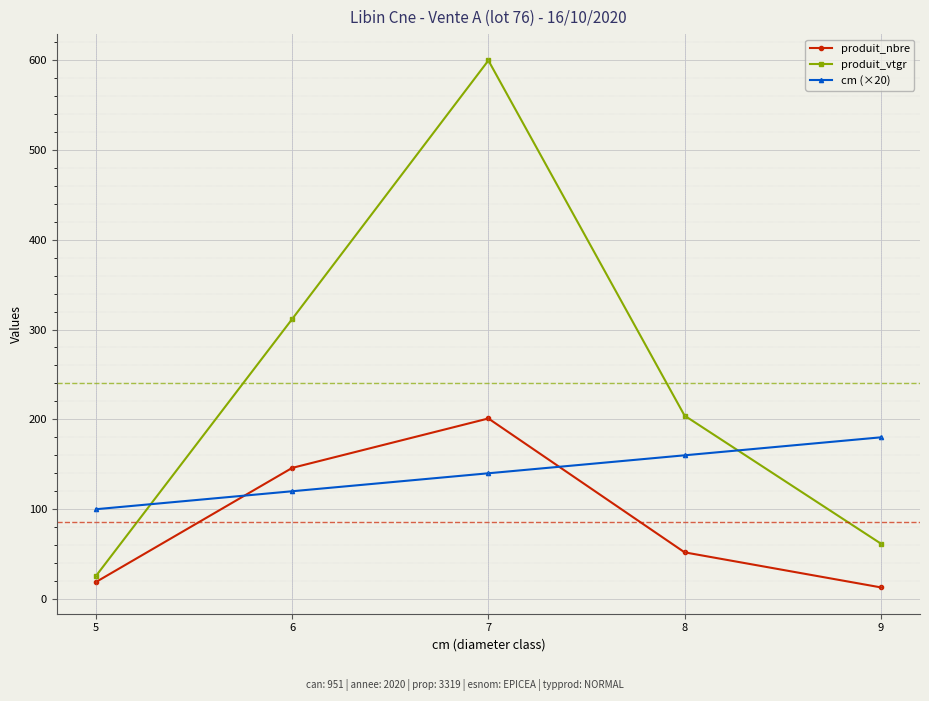

How many lines are shown in the chart?

3